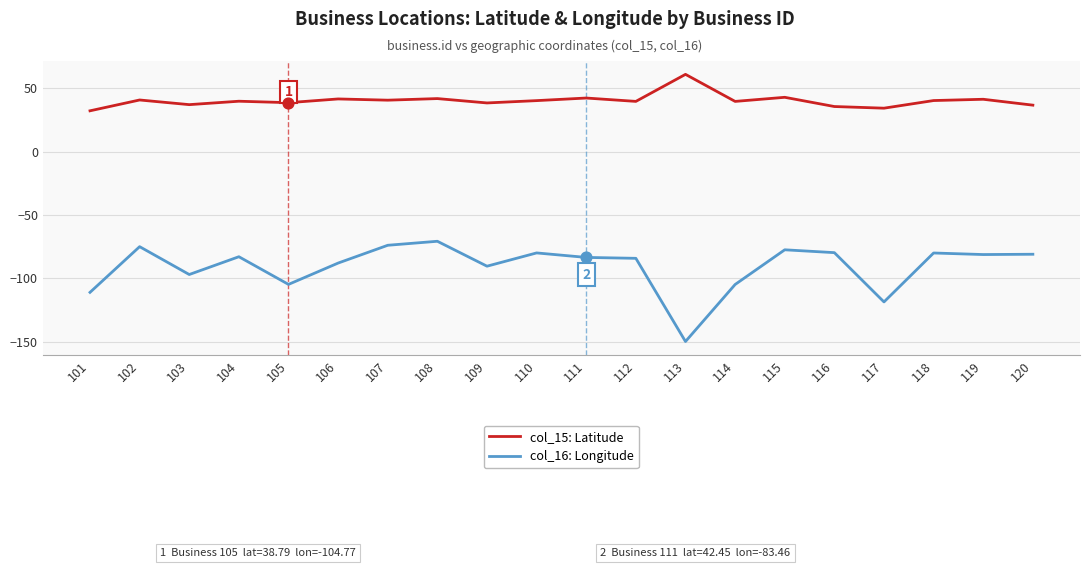

What are all the series names shown in the legend?

col_15: Latitude, col_16: Longitude